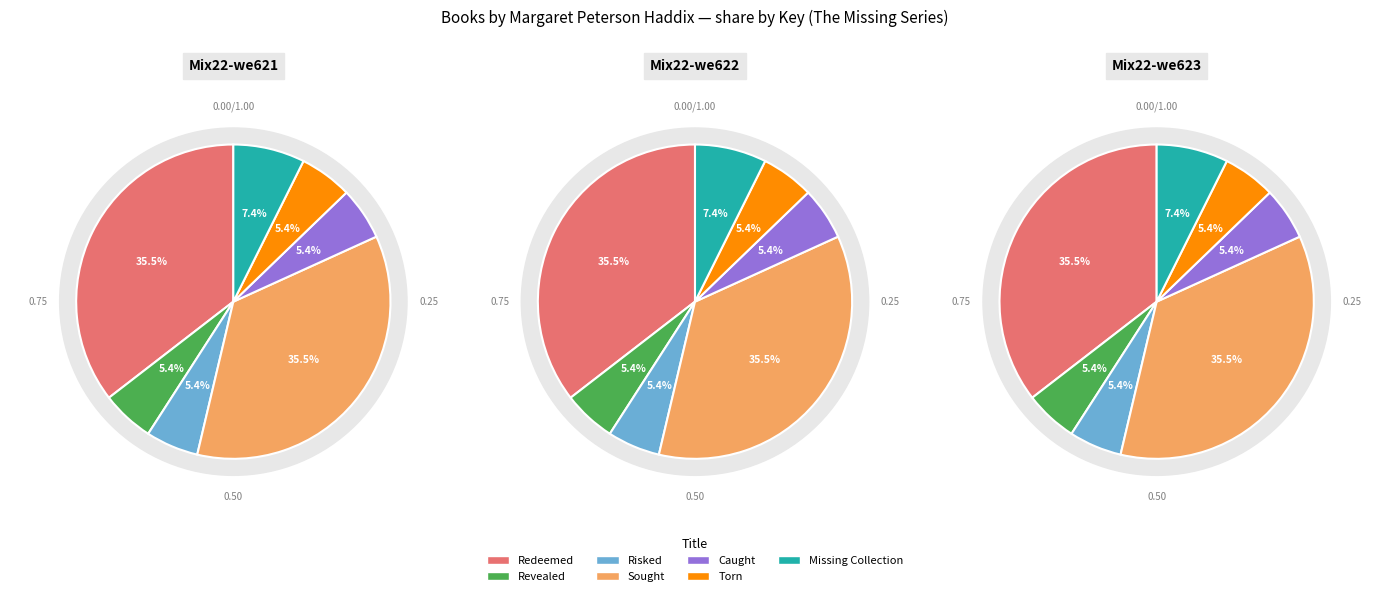

Rank the categories by value from highest to lowest.

Sought, Redeemed, Missing Collection, Revealed, Risked, Caught, Torn